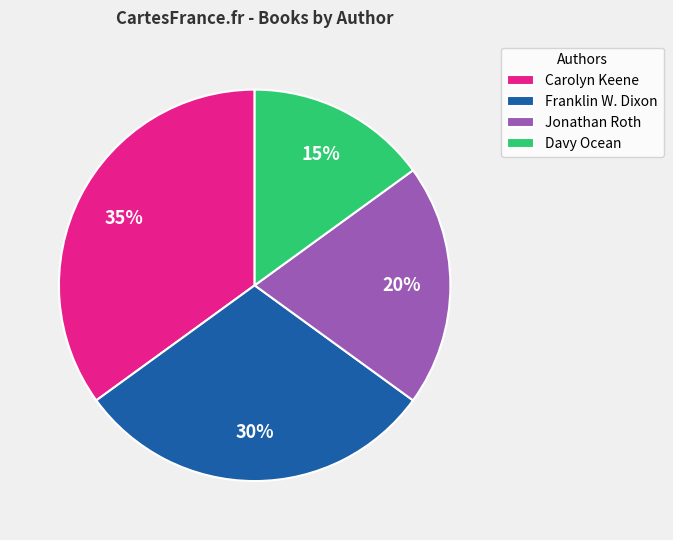

Is the sum of Jonathan Roth and Carolyn Keene greater than half?

Yes